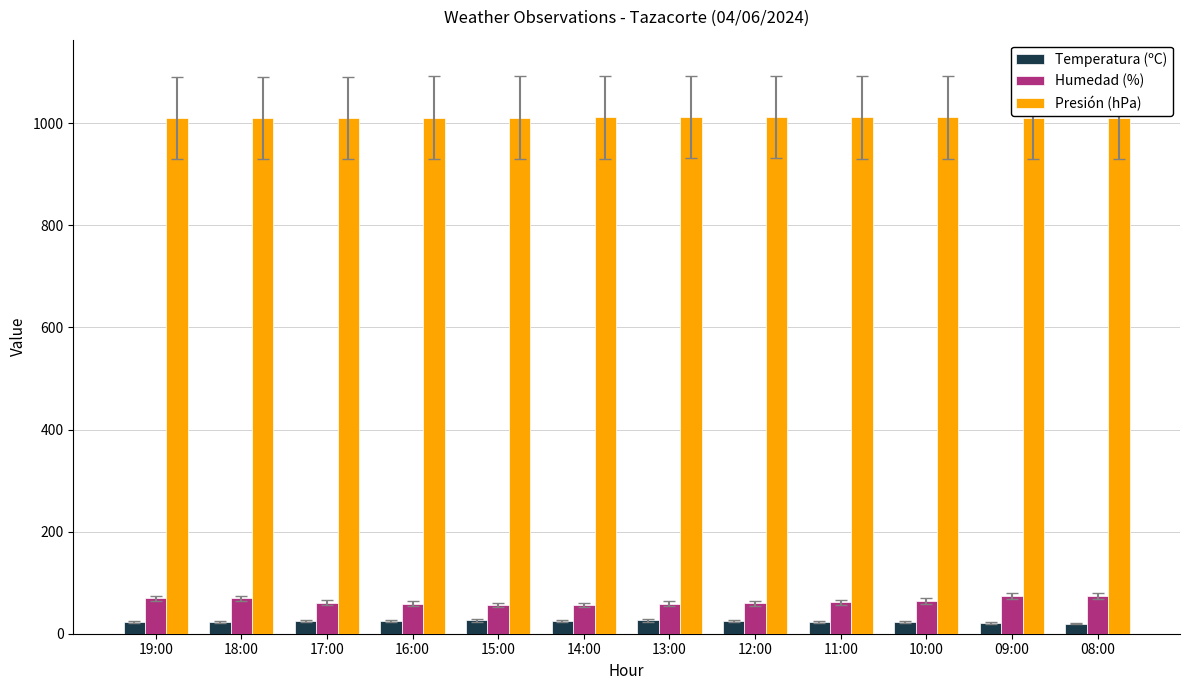

What is the spread (max minus min) of values at 08:00?

990.8